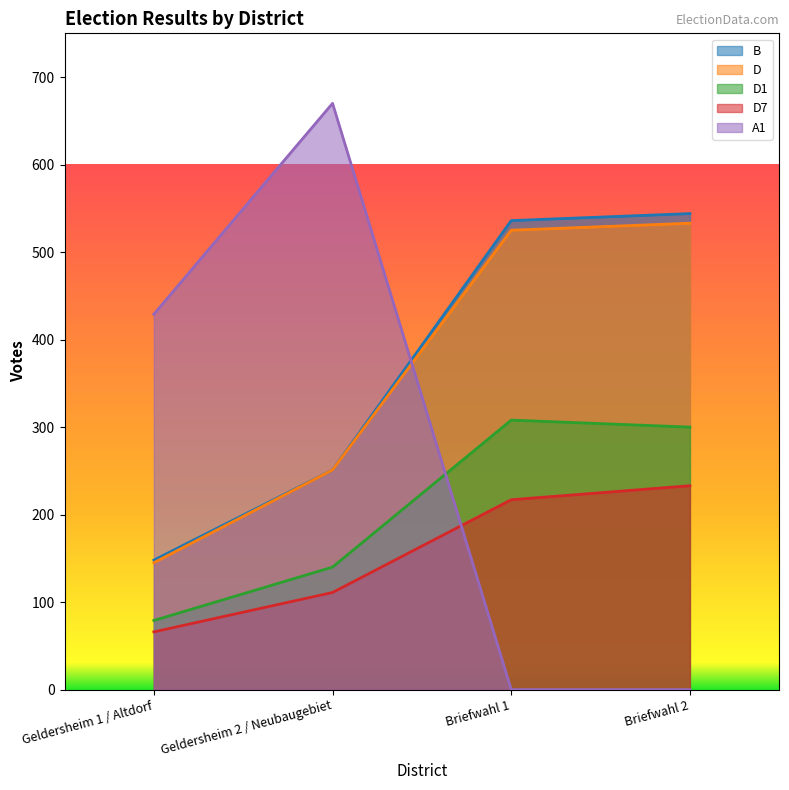

Which series has the widest spread of values?

A1